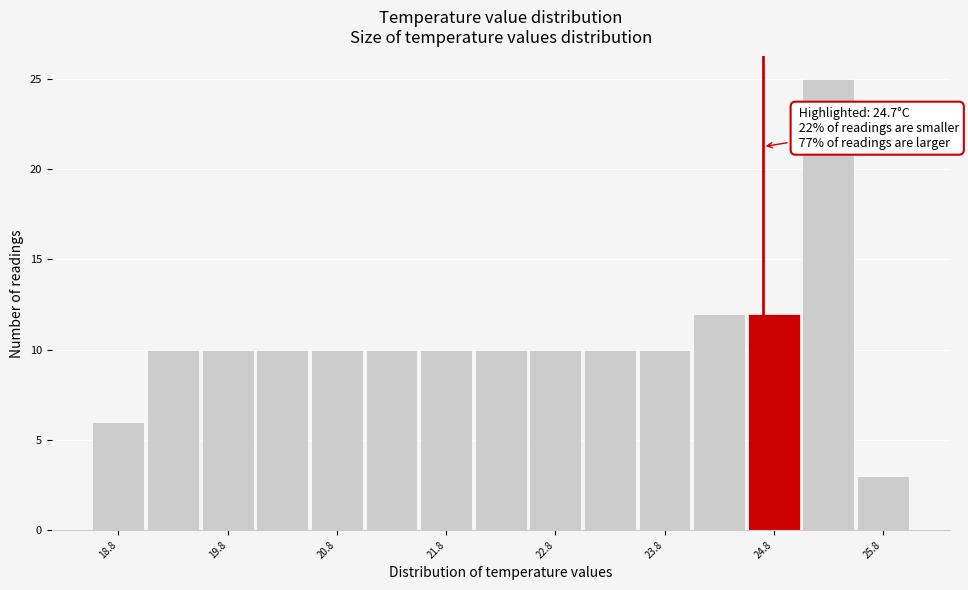

Over which range of the x-axis is the bar tallest?

25.05 to 25.55